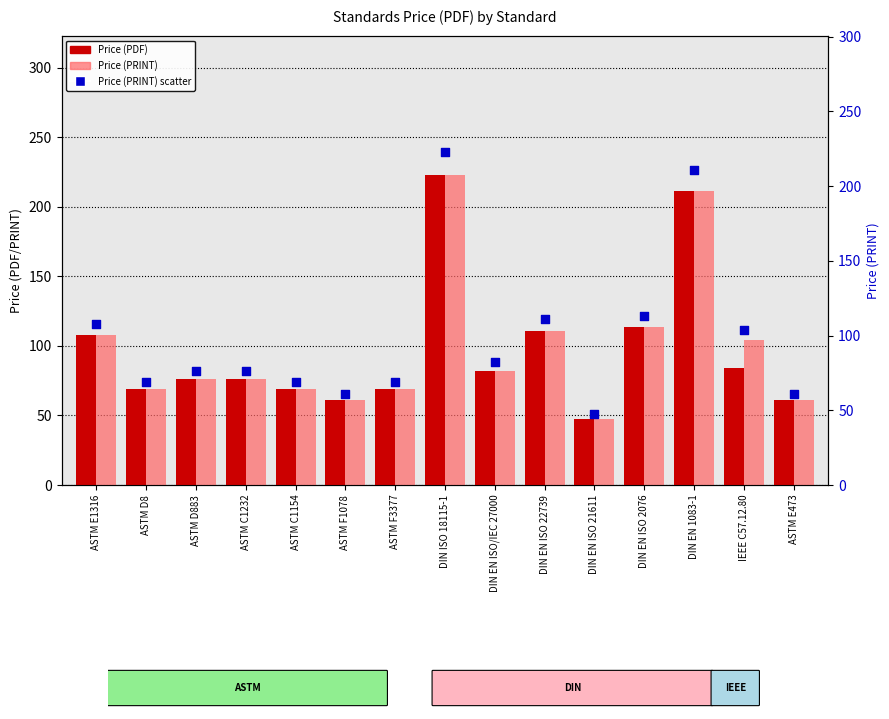

Is the value of Price (PRINT) at ASTM C1232 greater than the value of Price (PDF) at DIN EN ISO 21611?

Yes